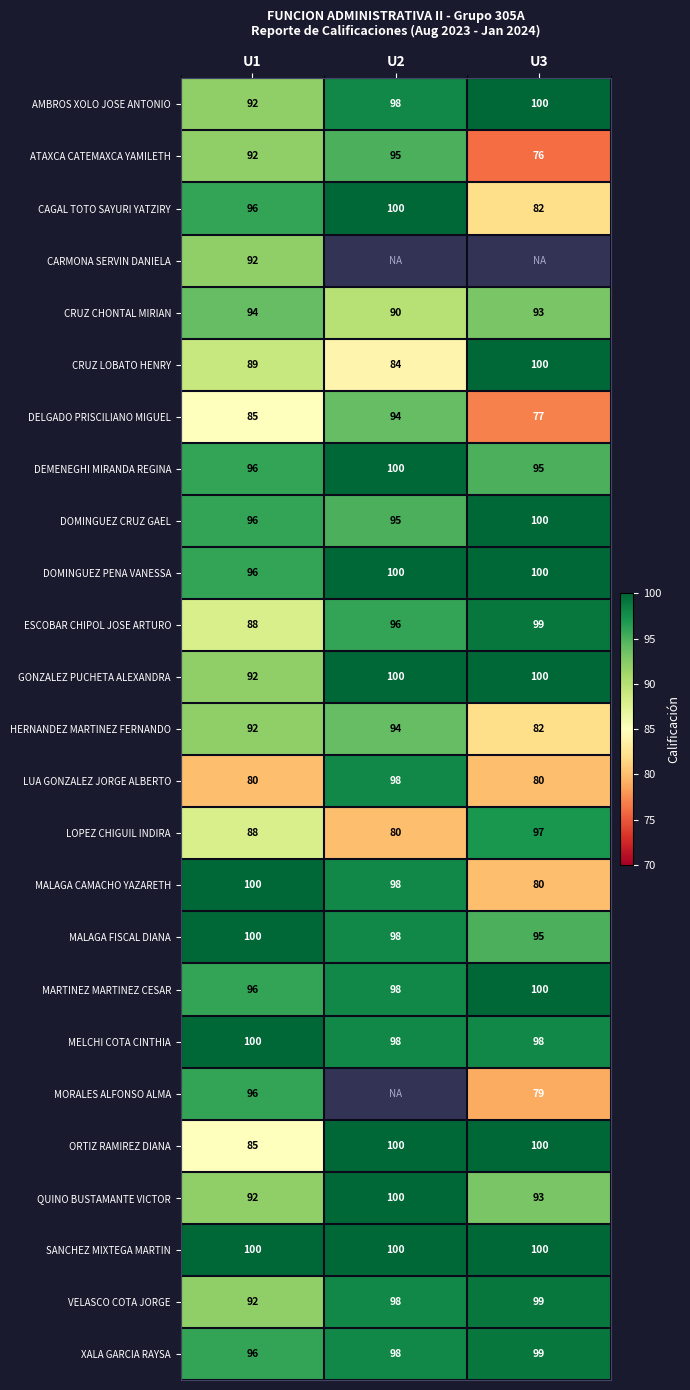

Which has a higher value, U3 or U1?

U3